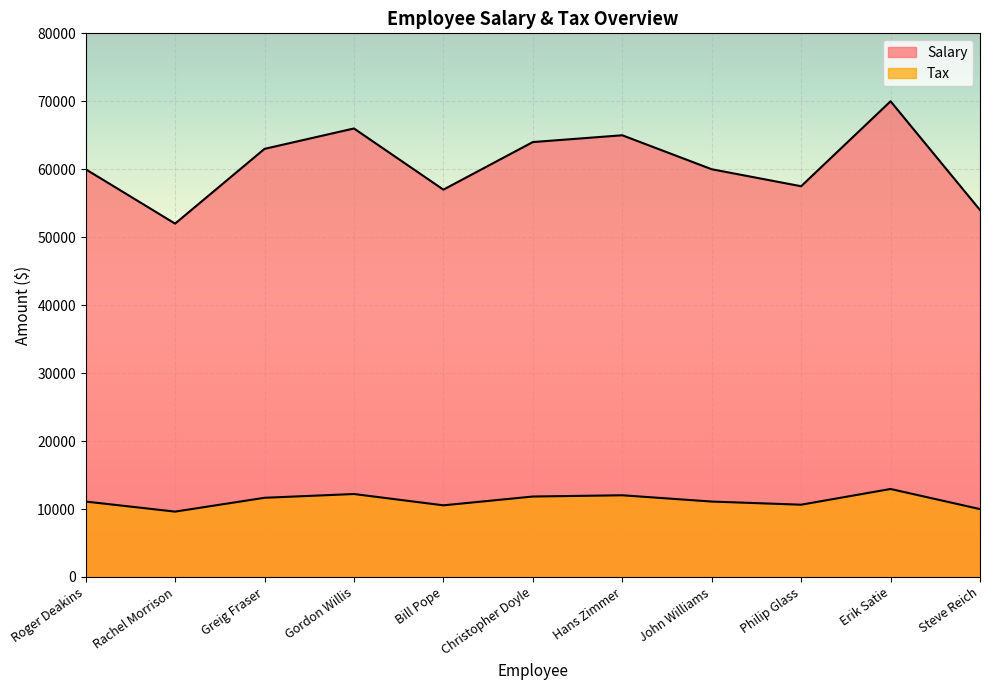

True or false: Salary has a value of 64000.0 at Christopher Doyle.

True